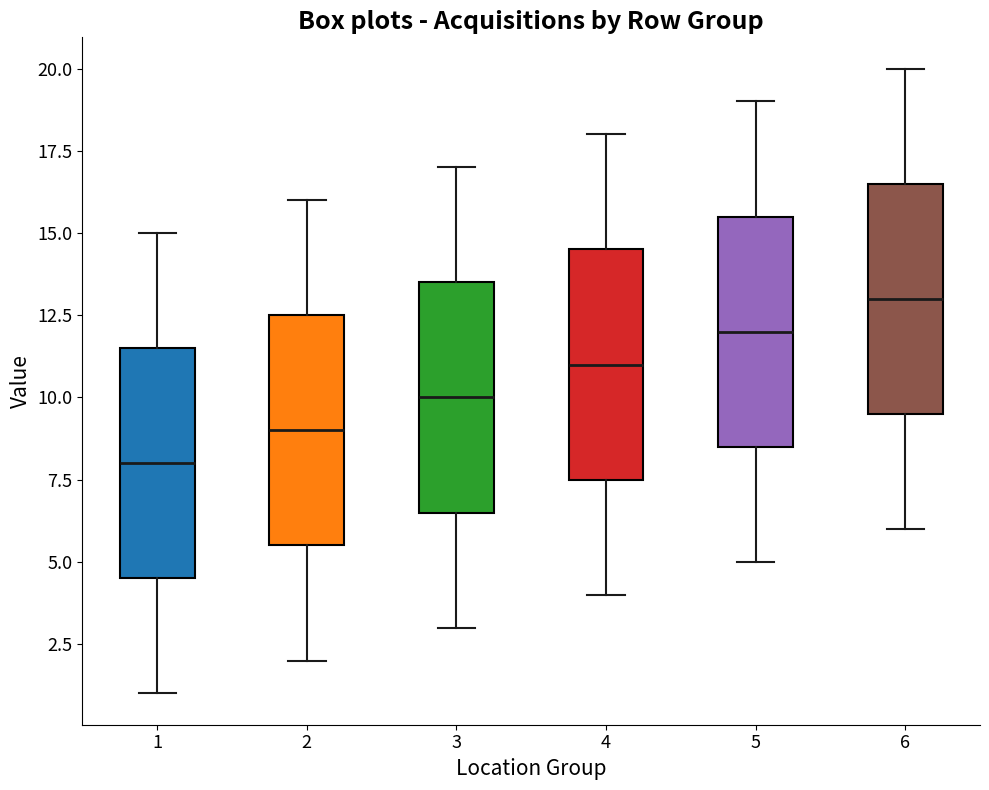

Reading left to right, transcribe this box plot: for each box, give where its median line is, the range the box spans, and where its two whiskers end, as read against the y-axis. The values are not printed on the chart, so give them approximately, as read against the axis.

1: median 8.0, box 4.5 to 11.5, whiskers 1.0 to 15.0
2: median 9.0, box 5.5 to 12.5, whiskers 2.0 to 16.0
3: median 10.0, box 6.5 to 13.5, whiskers 3.0 to 17.0
4: median 11.0, box 7.5 to 14.5, whiskers 4.0 to 18.0
5: median 12.0, box 8.5 to 15.5, whiskers 5.0 to 19.0
6: median 13.0, box 9.5 to 16.5, whiskers 6.0 to 20.0